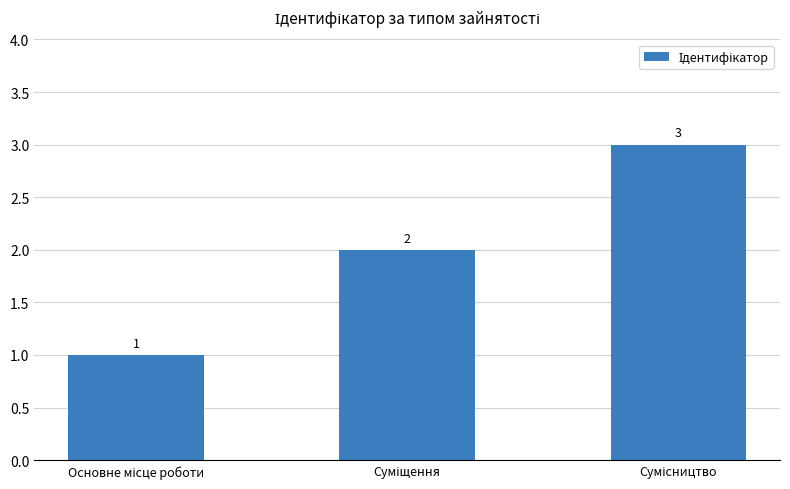

Count the values in the range 1 to 3.

3